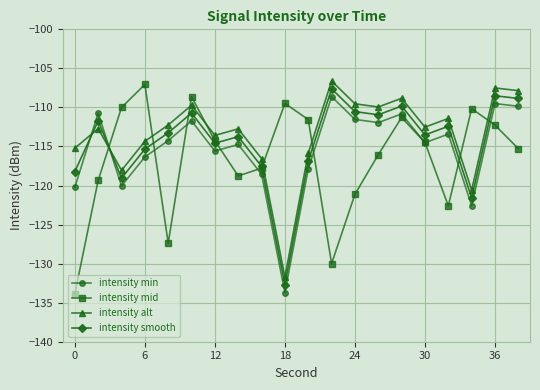

What is the value of the intensity smooth point at the 12th from the left?

-107.6